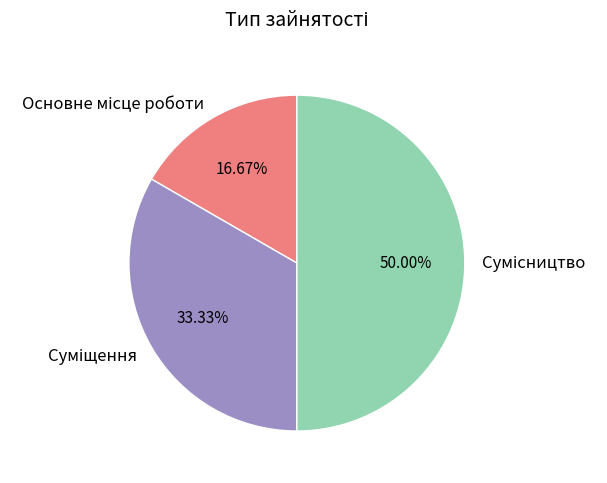

Does any single category account for the majority?

No